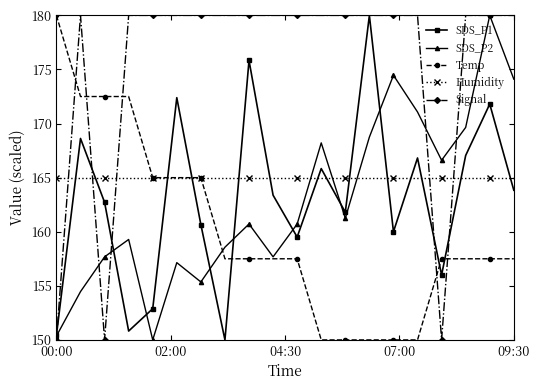

After their last crossing, which series has the higher values: Signal or Temp?

Signal